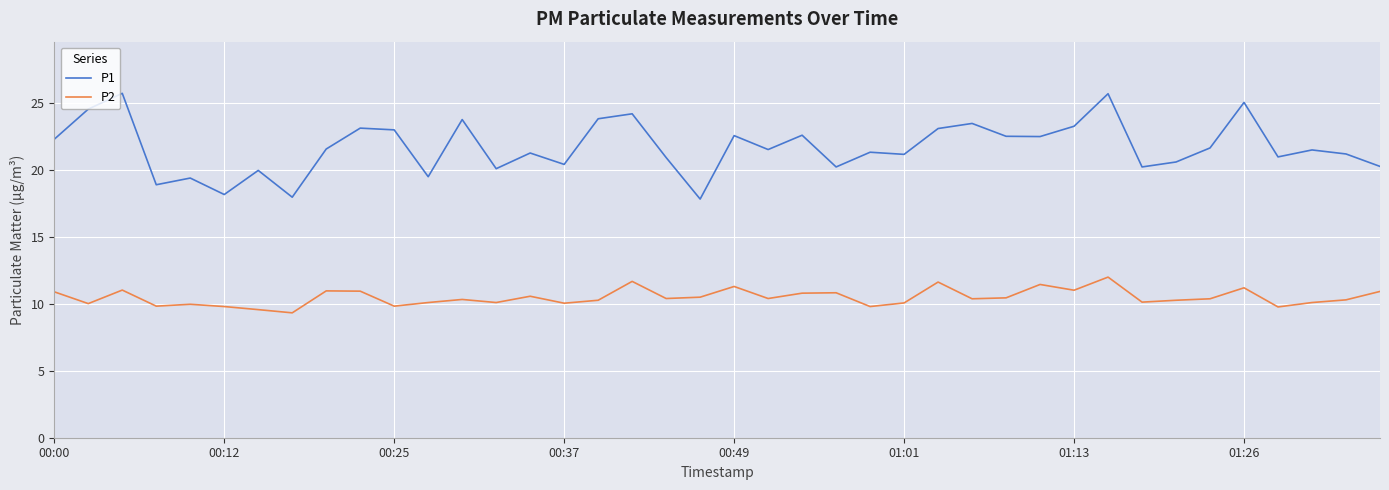

True or false: P1 has more than 0 points higher than both neighbors.

True